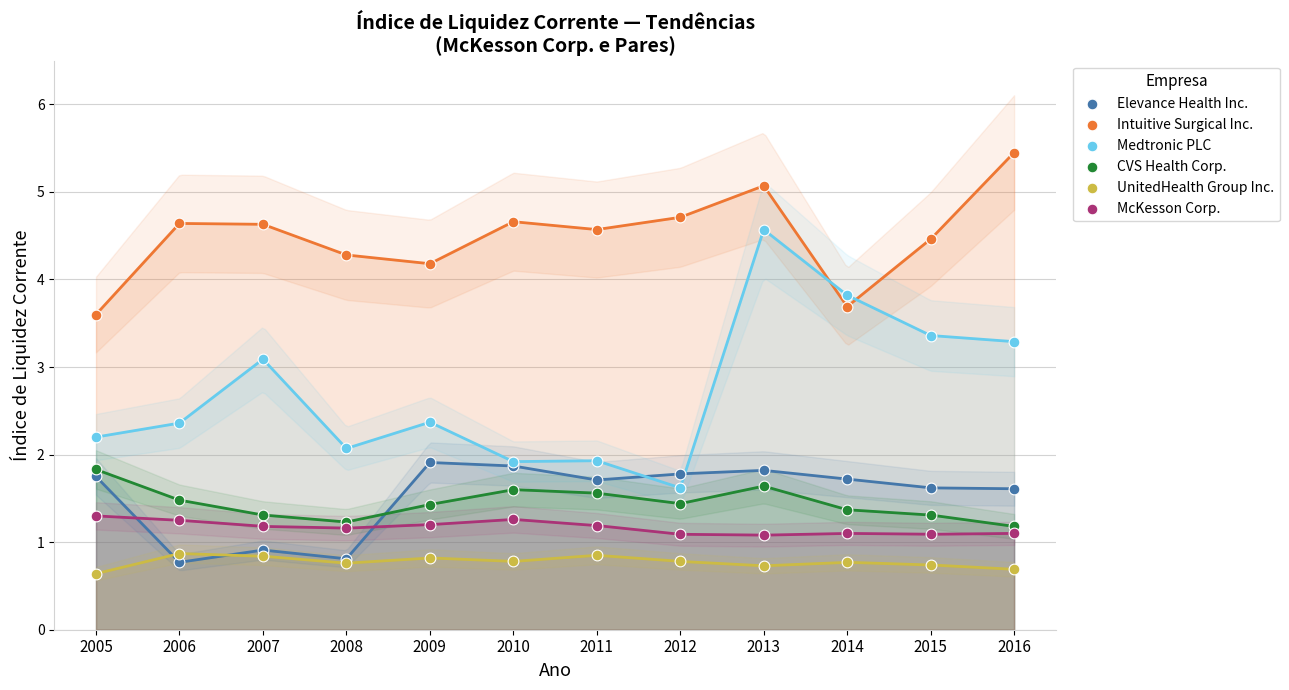

What are all the series names shown in the legend?

Elevance Health Inc., Intuitive Surgical Inc., Medtronic PLC, CVS Health Corp., UnitedHealth Group Inc., McKesson Corp.